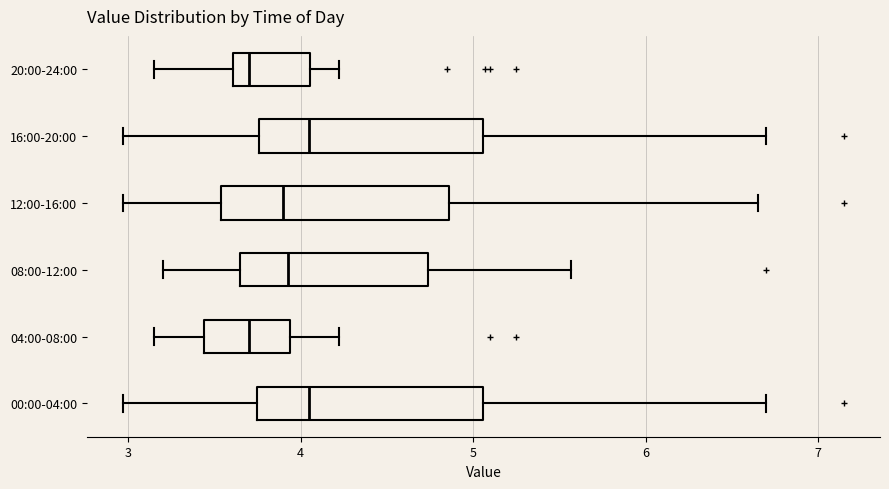

Where is the right edge of the box for 20:00-24:00 on the x-axis? The values are not printed on the chart, so give them approximately, as read against the axis.

4.1